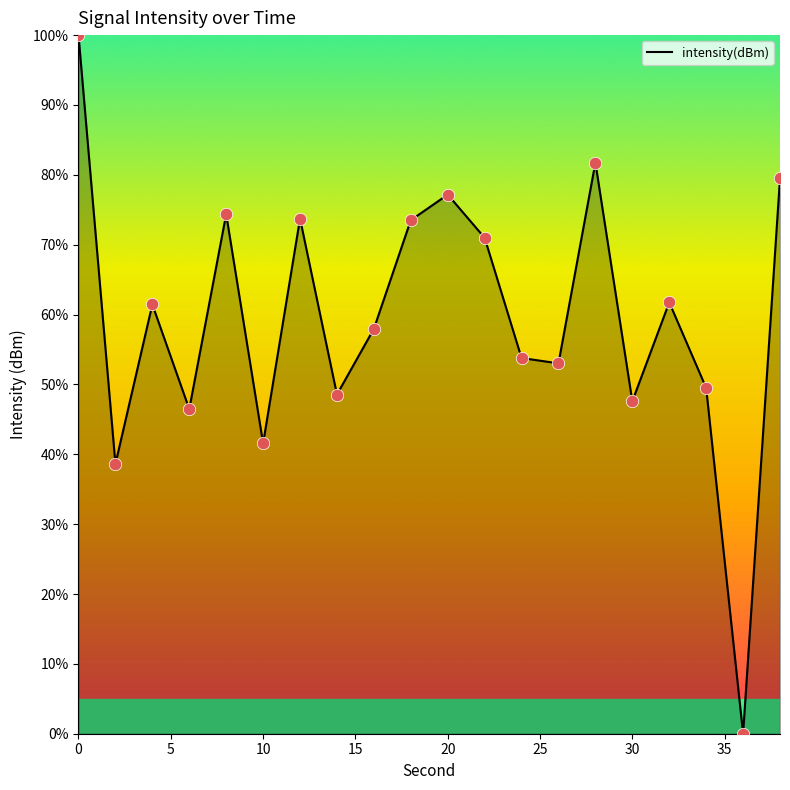

What is the difference between the maximum and minimum values?

100.0